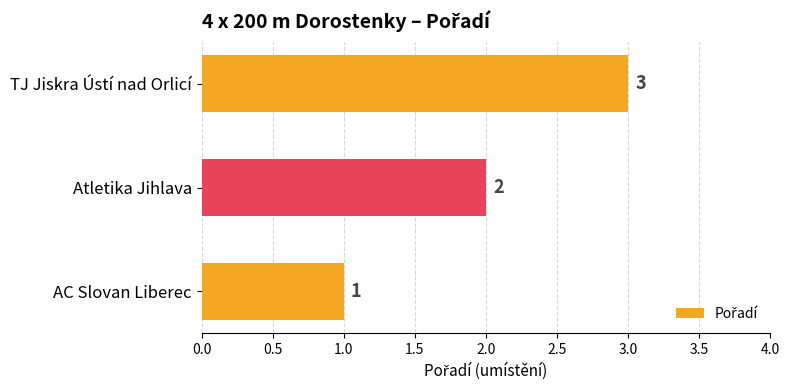

Is it true that the value at TJ Jiskra Ústí nad Orlicí is 3?

True